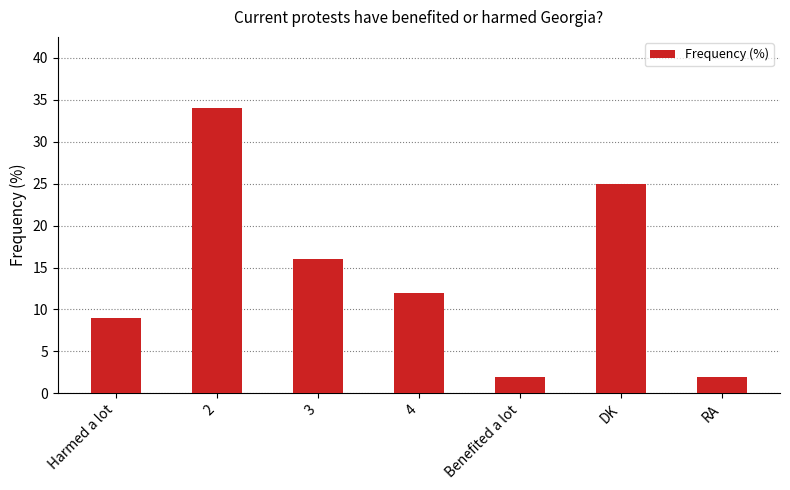

Where does the data first go above 12?

2